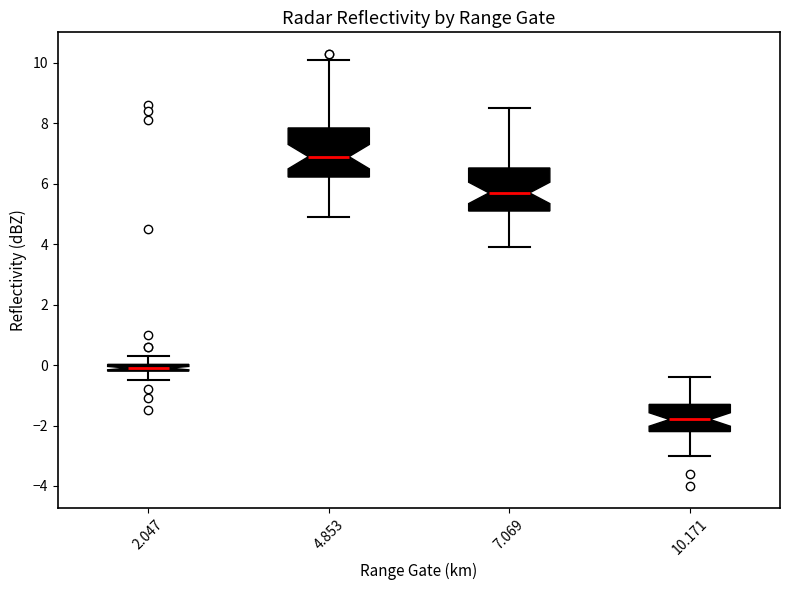

Which box has the lowest median line?

10.171